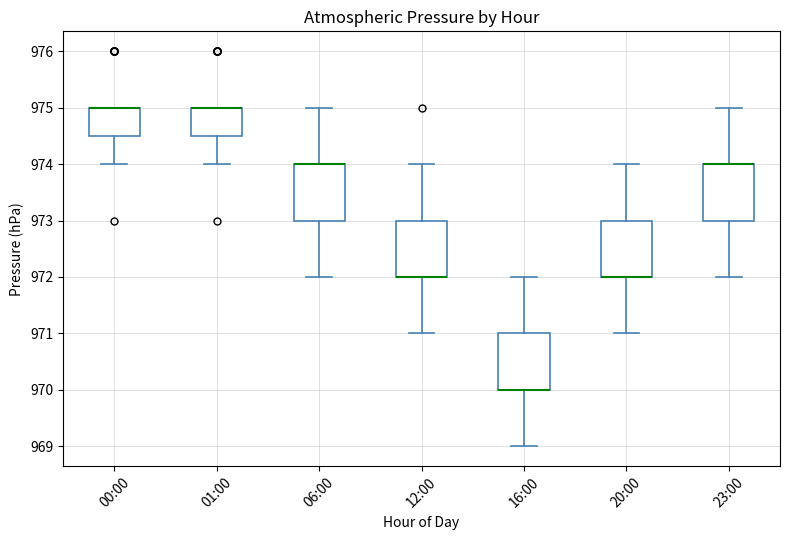

Reading left to right, read every box against the y-axis: the position of its median line, the range the box covers, and the ends of its whiskers. The values are not printed on the chart, so give them approximately, as read against the axis.

00:00: median 975.0 (drawn on the box's upper edge), box 974.5 to 975.0, whiskers 974.0 to 975.0
01:00: median 975.0 (drawn on the box's upper edge), box 974.5 to 975.0, whiskers 974.0 to 975.0
06:00: median 974.0 (drawn on the box's upper edge), box 973.0 to 974.0, whiskers 972.0 to 975.0
12:00: median 972.0 (drawn on the box's lower edge), box 972.0 to 973.0, whiskers 971.0 to 974.0
16:00: median 970.0 (drawn on the box's lower edge), box 970.0 to 971.0, whiskers 969.0 to 972.0
20:00: median 972.0 (drawn on the box's lower edge), box 972.0 to 973.0, whiskers 971.0 to 974.0
23:00: median 974.0 (drawn on the box's upper edge), box 973.0 to 974.0, whiskers 972.0 to 975.0